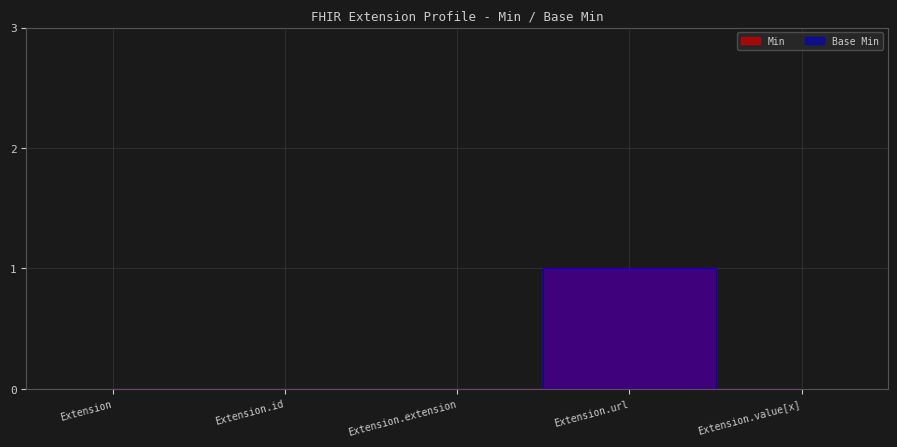

Between Extension.url and Extension.value[x], which is larger?

Extension.url